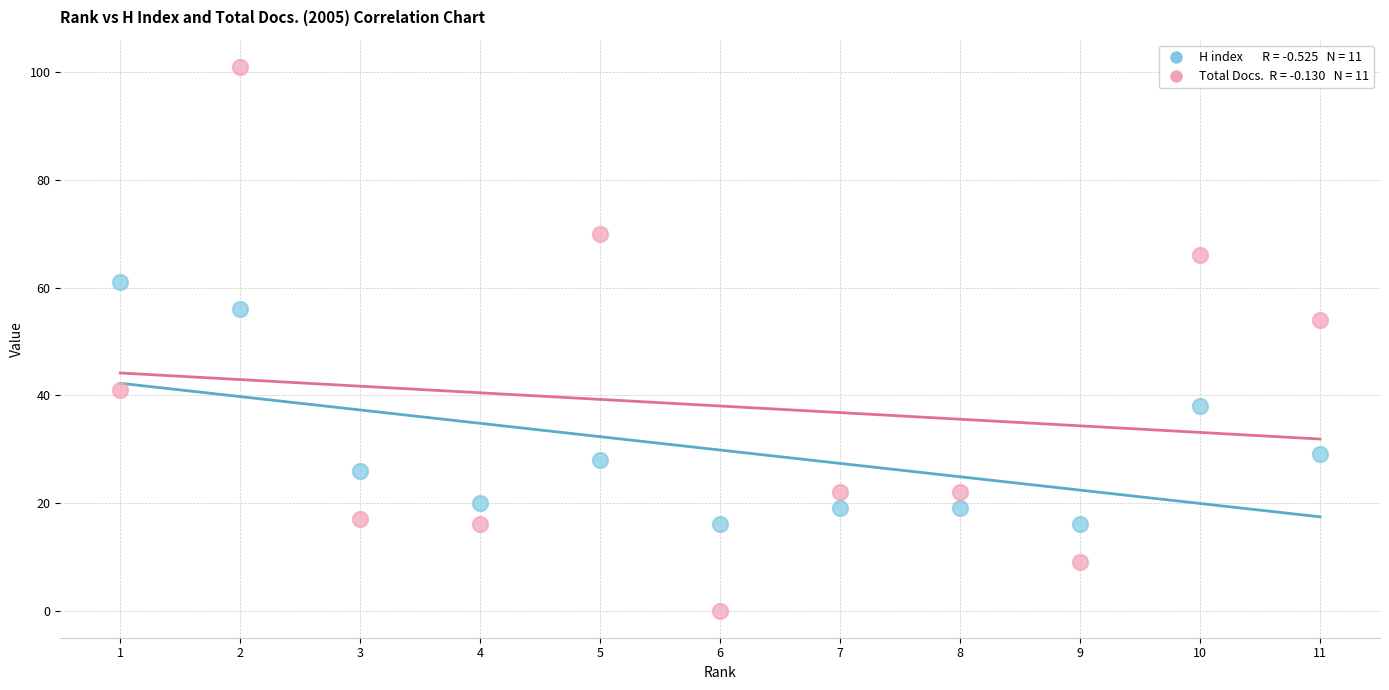

Across all data points, what is the range of X values (max minus min)?

10